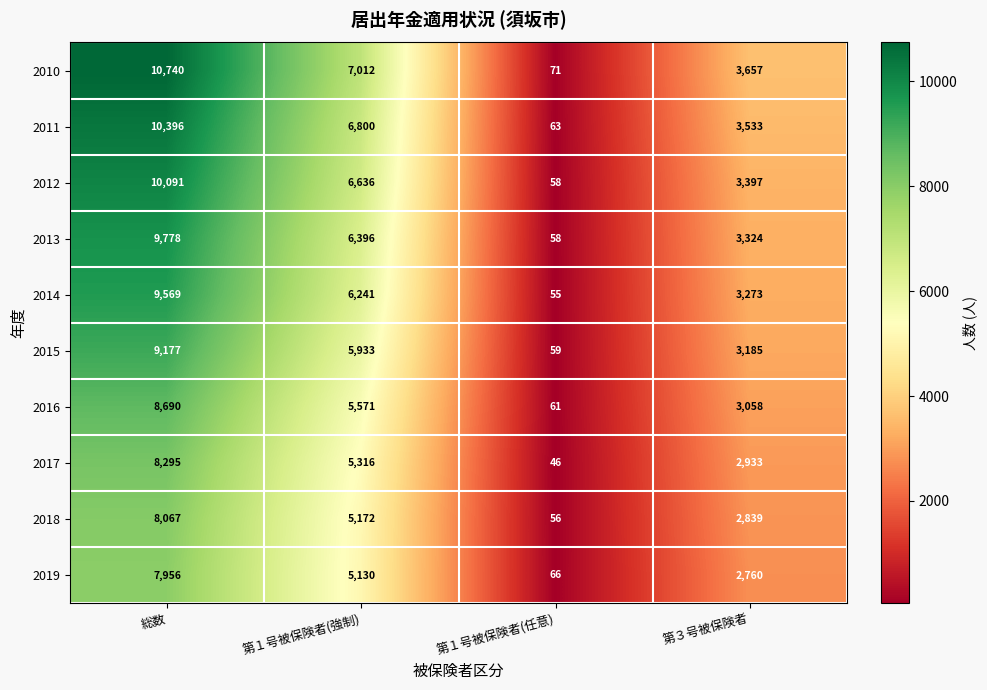

At which label does 2013 reach its minimum?

第１号被保険者(任意)